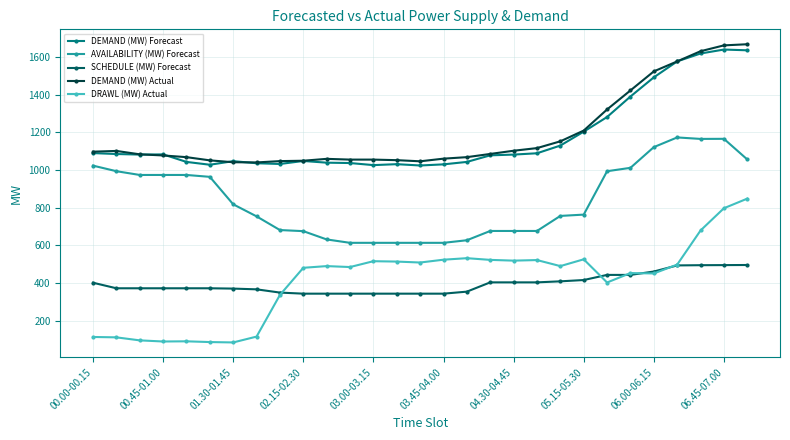

True or false: DRAWL (MW) Actual and SCHEDULE (MW) Forecast cross at least once.

True